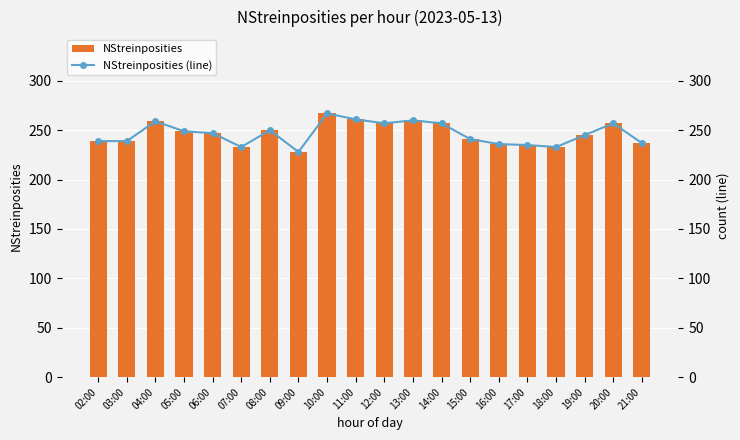

Rank the categories by NStreinposities (line) value from lowest to highest.

09:00, 07:00, 18:00, 17:00, 16:00, 21:00, 02:00, 03:00, 15:00, 19:00, 06:00, 05:00, 08:00, 12:00, 14:00, 20:00, 04:00, 13:00, 11:00, 10:00